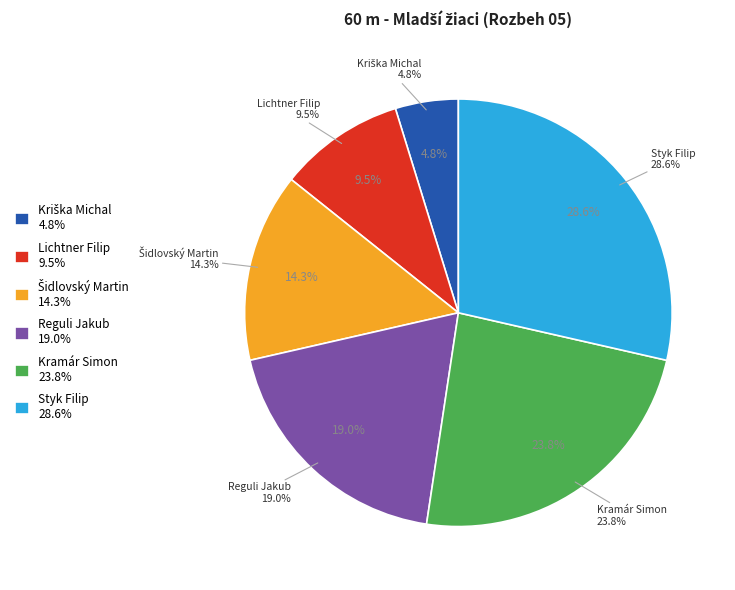

To the nearest percent, what percentage of the pie is Kriška Michal?

5%